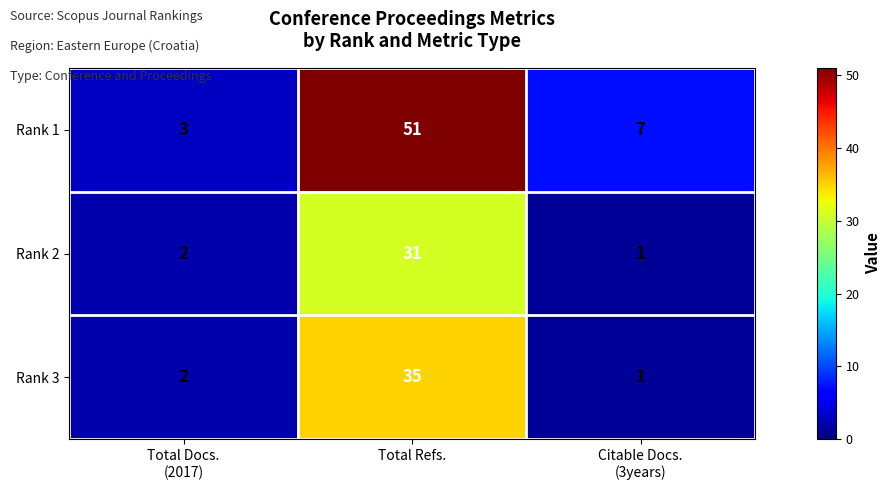

Which series has the largest range (max minus min)?

Rank 1